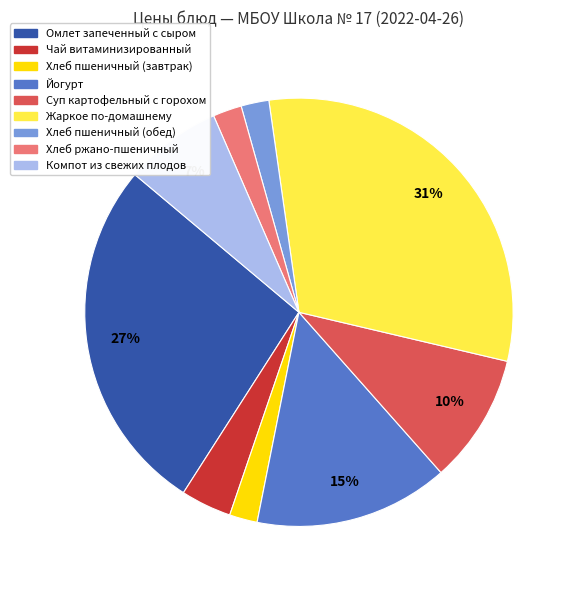

The Йогурт slice represents 15% of the pie. True or false?

True